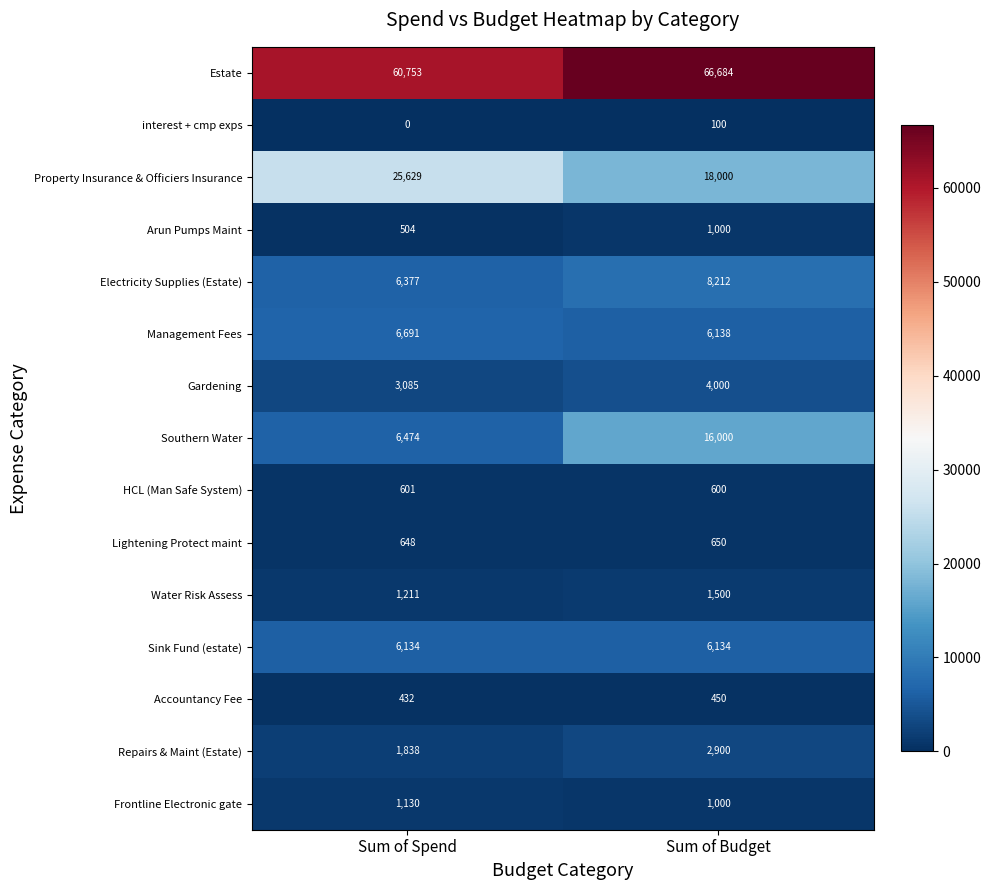

List the series in order of their peak value, lowest first.

interest + cmp exps, Accountancy Fee, HCL (Man Safe System), Lightening Protect maint, Arun Pumps Maint, Frontline Electronic gate, Water Risk Assess, Repairs & Maint (Estate), Gardening, Sink Fund (estate), Management Fees, Electricity Supplies (Estate), Southern Water, Property Insurance & Officiers Insurance, Estate